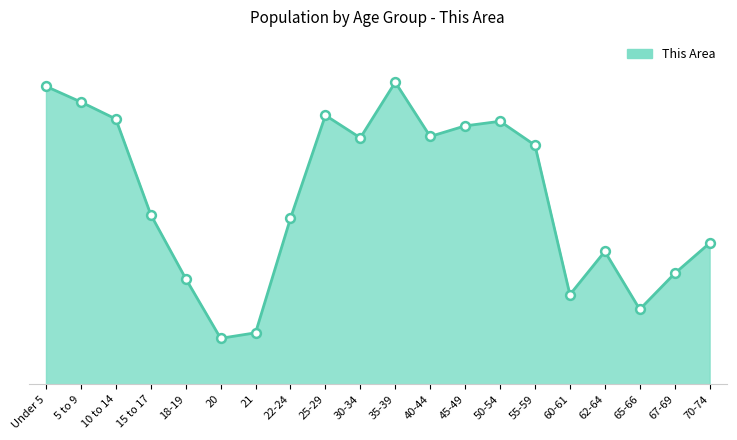

Between 18-19 and 22-24, which is larger?

22-24